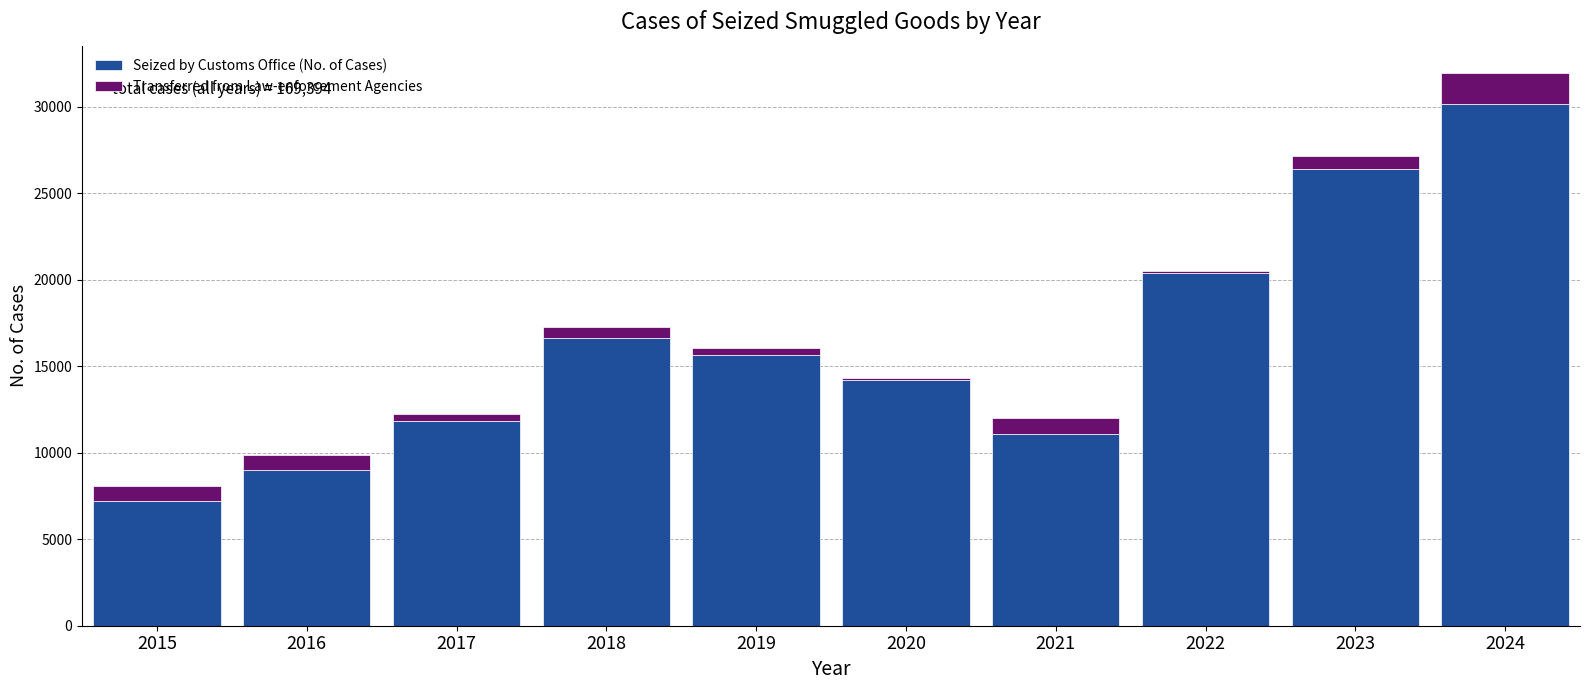

Reading left to right, transcribe the values for Seized by Customs Office (No. of Cases).

7204	9030	11810	16623	15658	14228	11108	20369	26383	30174